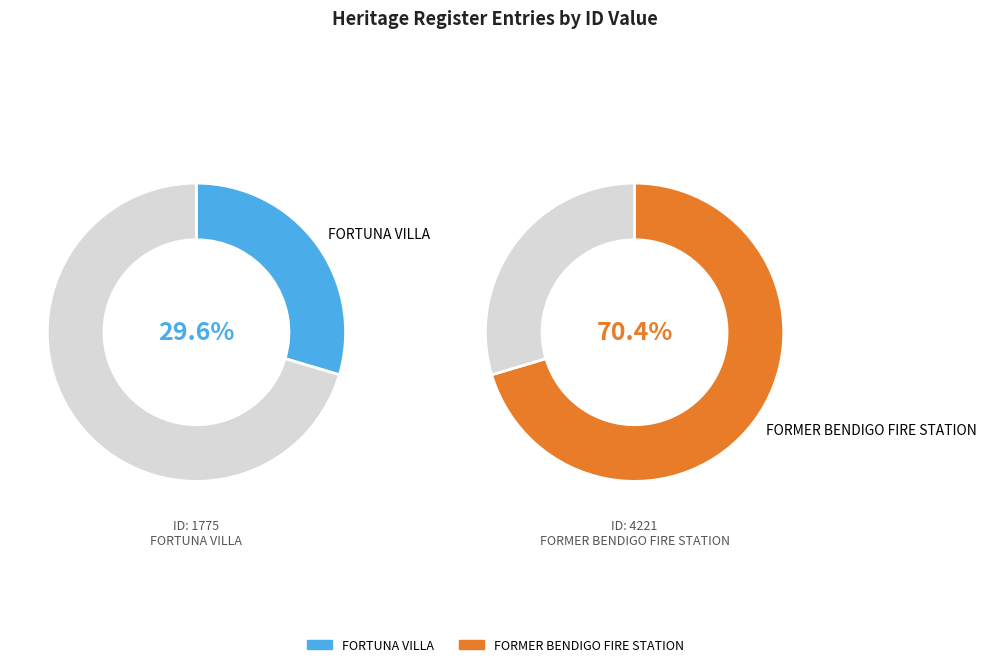

Which slice is the smallest?

FORTUNA VILLA